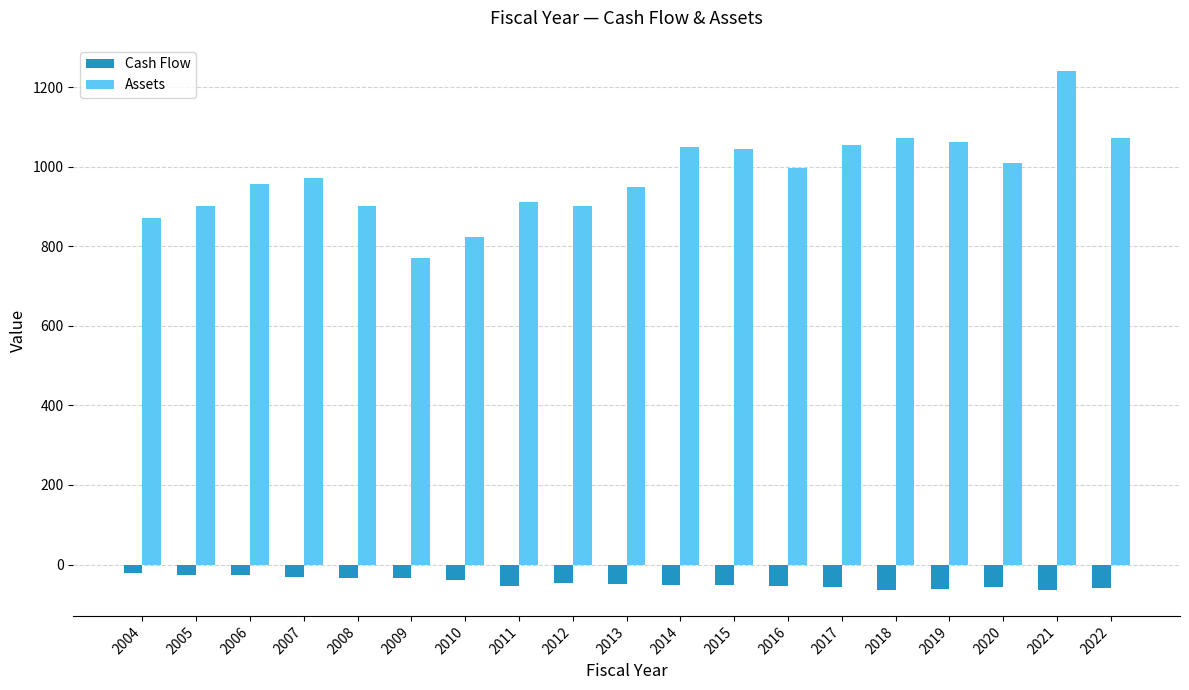

What is the difference between the second highest and minimum values in the Assets series?

301.3